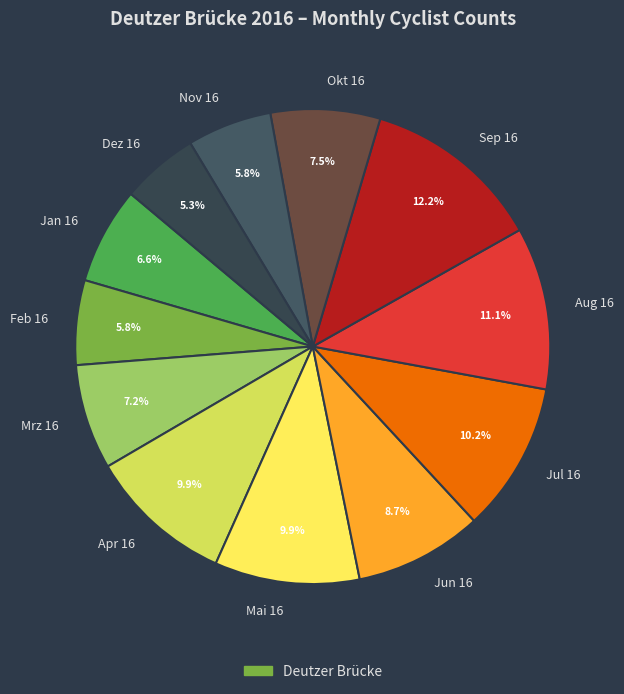

How many segments does this pie chart have?

12